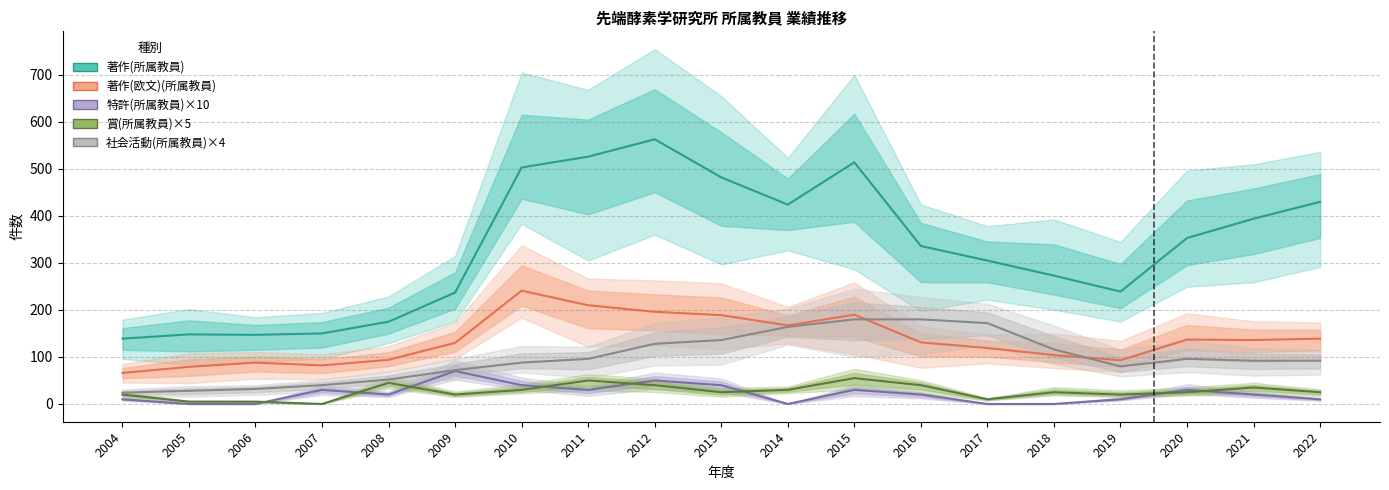

At which category does 特許(所属教員) reach its first local valley?

2008